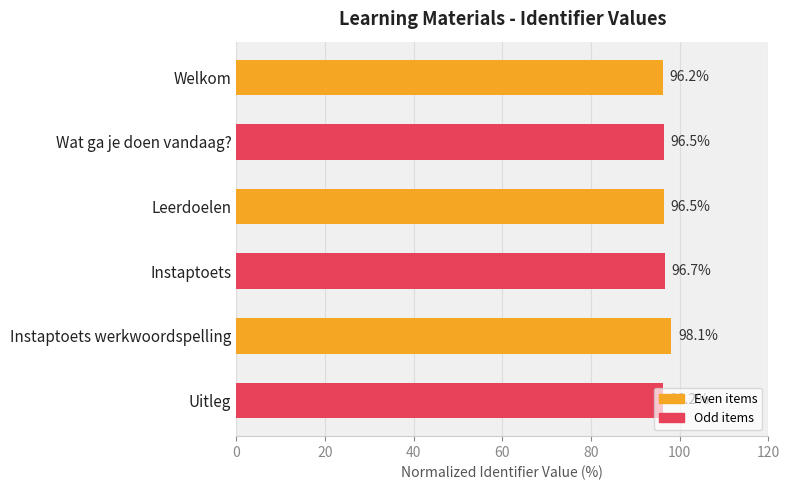

What is the maximum value shown in the chart?

98.1